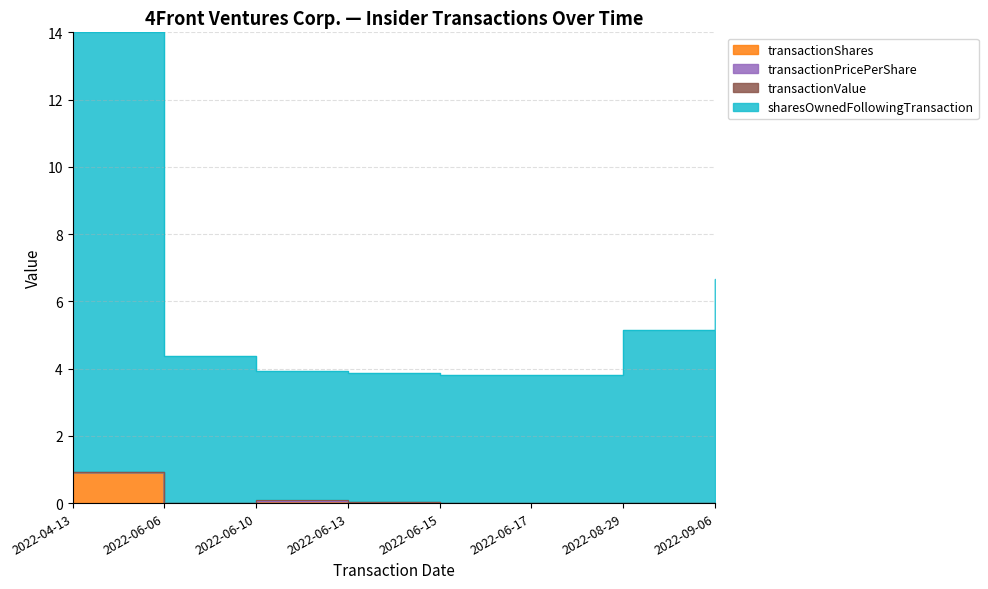

Is it true that transactionShares equals 0.0 at 2022-06-17?

False